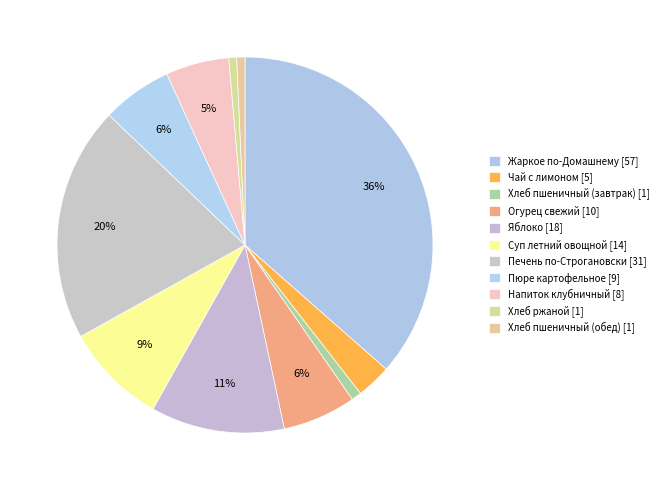

How many segments does this pie chart have?

11